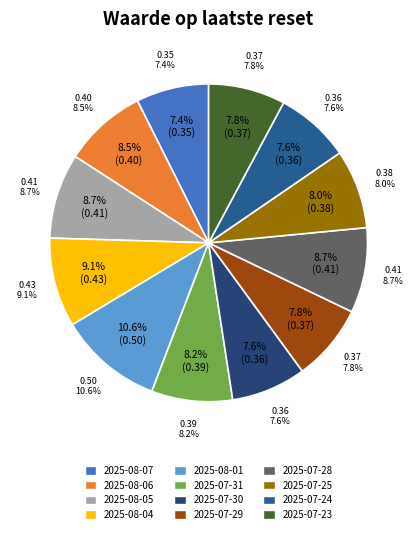

To the nearest percent, what percentage of the pie is 2025-07-28?

9%